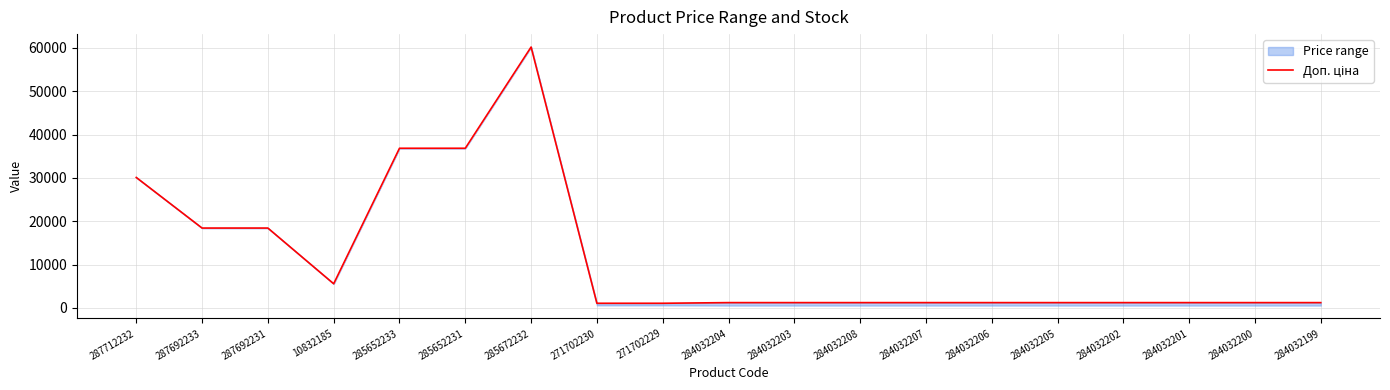

What value does the data have at 284032200?

1210.7